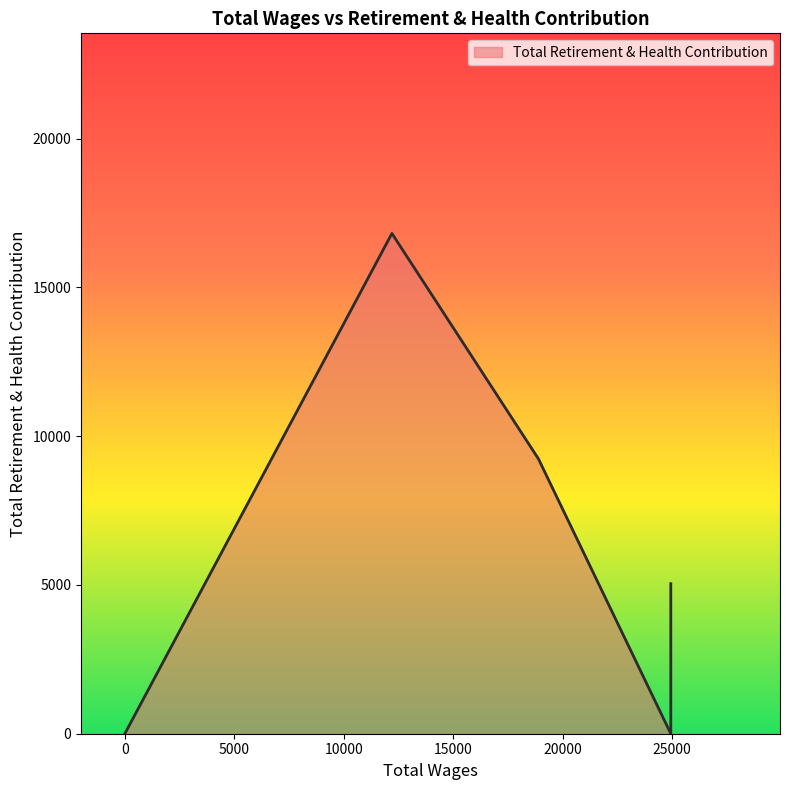

How many interior local valleys (lower than both neighbors) does the data have?

1